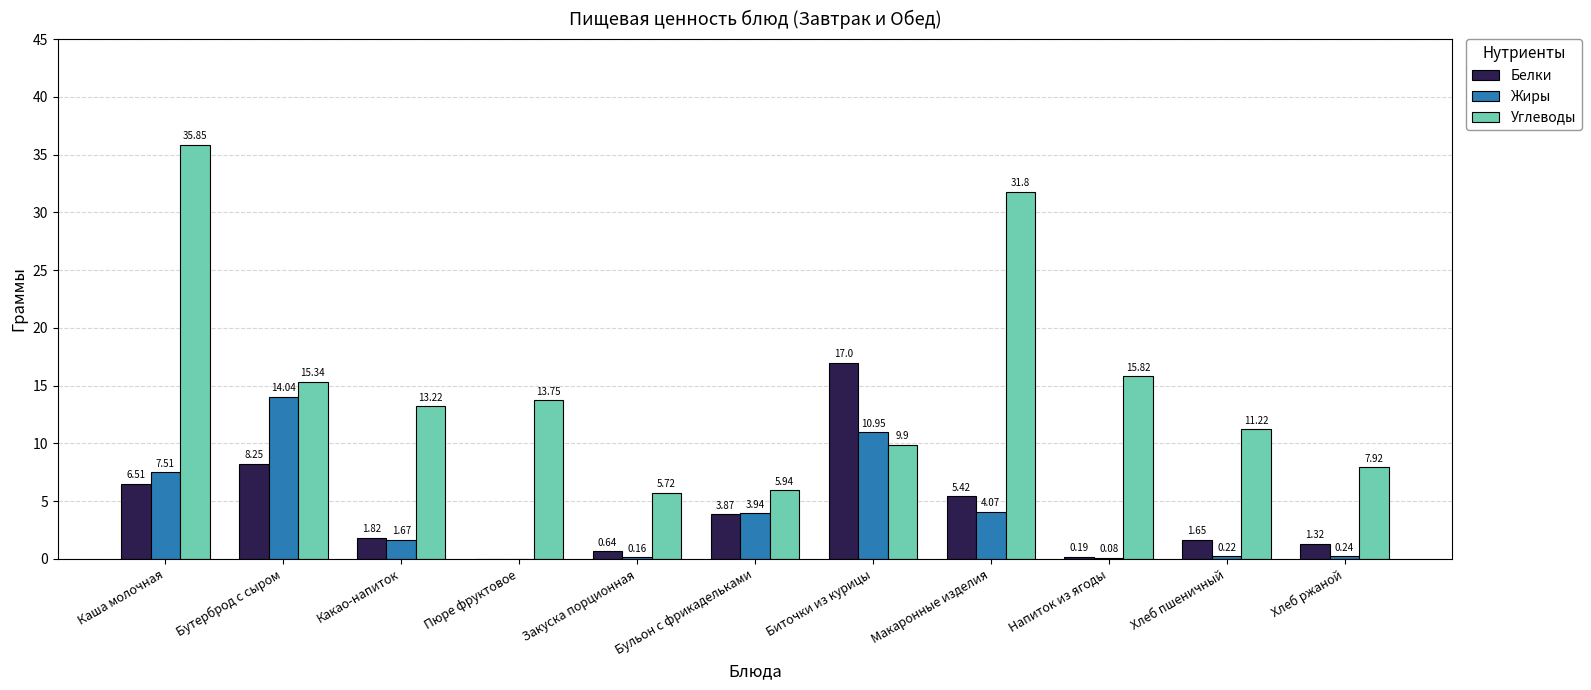

Which series has the widest spread of values?

Углеводы